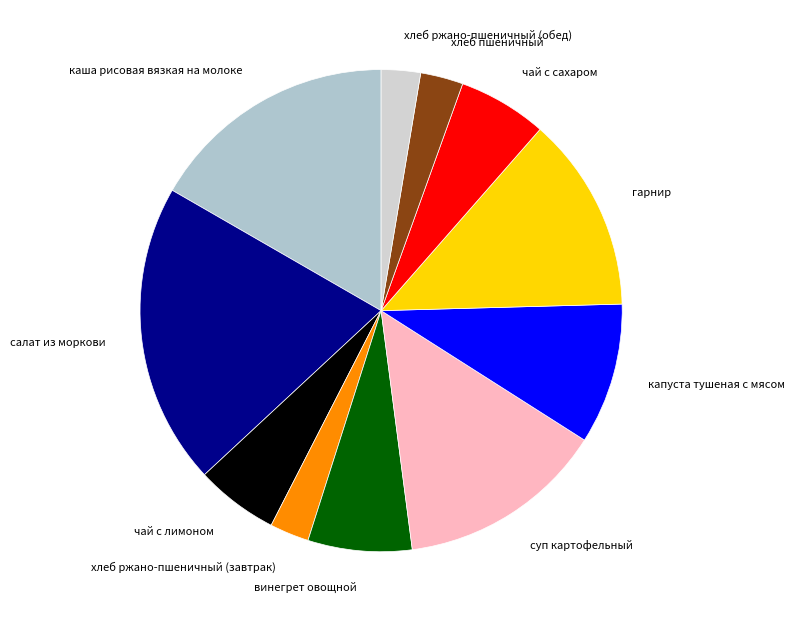

Is it true that салат из моркови is 25% of the pie?

False